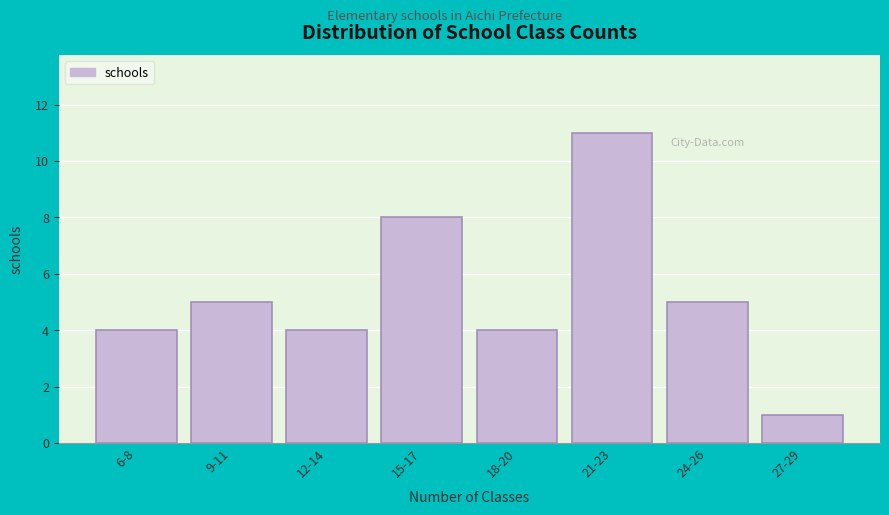

Reading left to right, extract all data points from this chart.

6-8=4	9-11=5	12-14=4	15-17=8	18-20=4	21-23=11	24-26=5	27-29=1